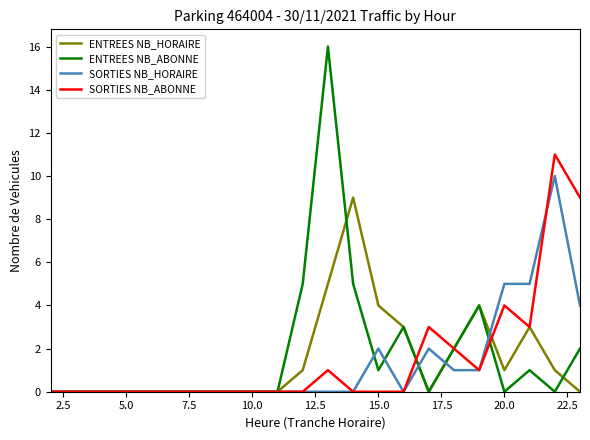

What is the maximum value shown in the chart?

16